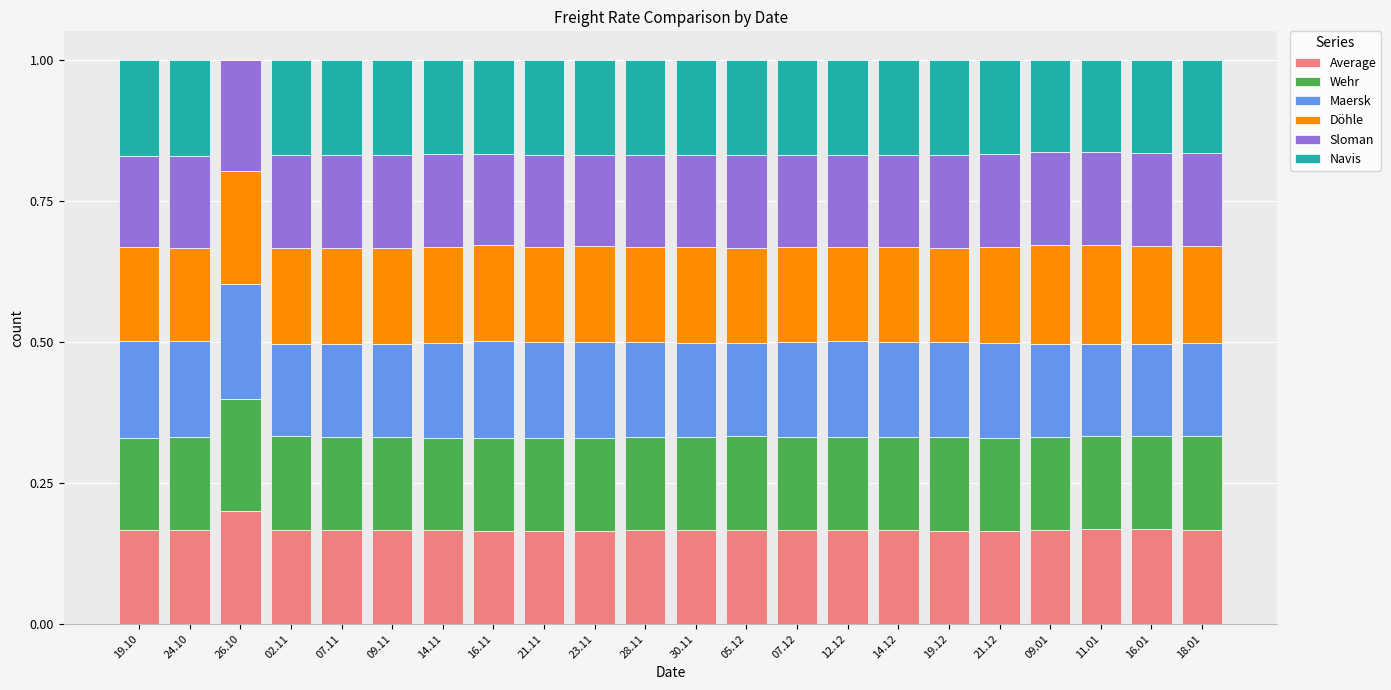

True or false: Average has a value of 0.2 at 11.01.

True